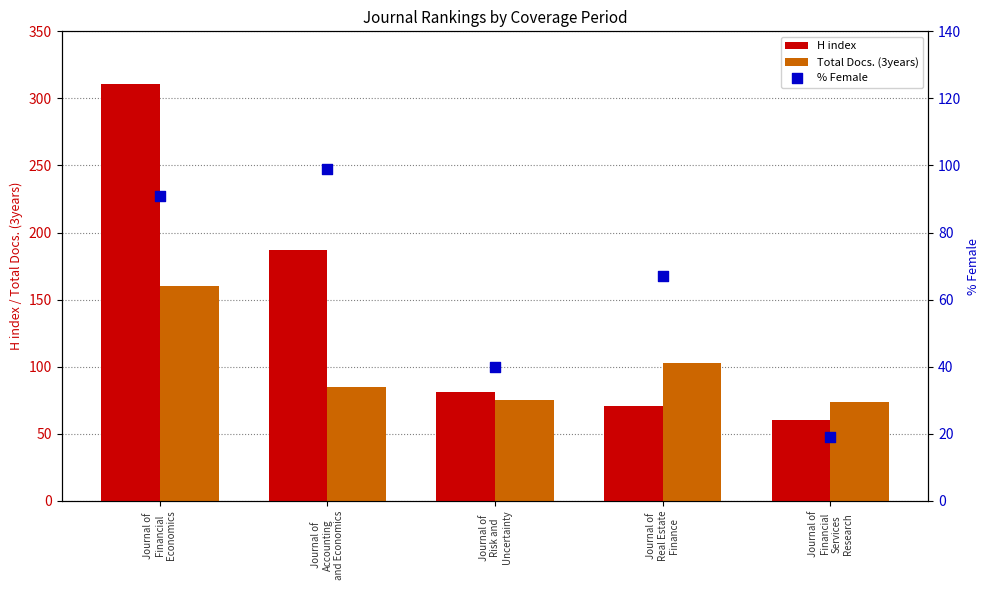

At how many categories does at least one series exceed 19?

5